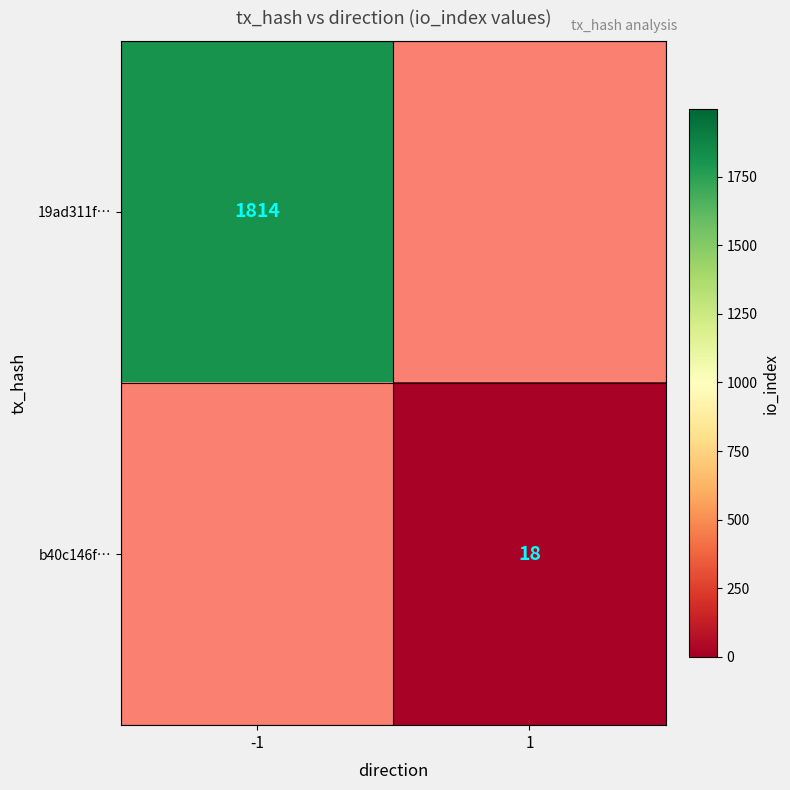

At which category does the chart reach its peak across all series?

-1